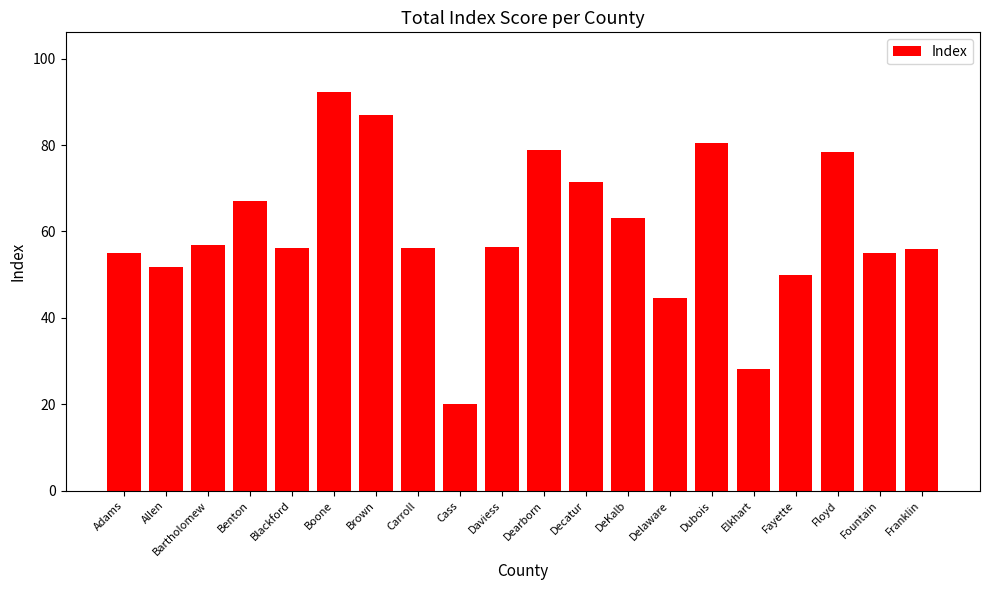

What value does the data have at Floyd?

78.5